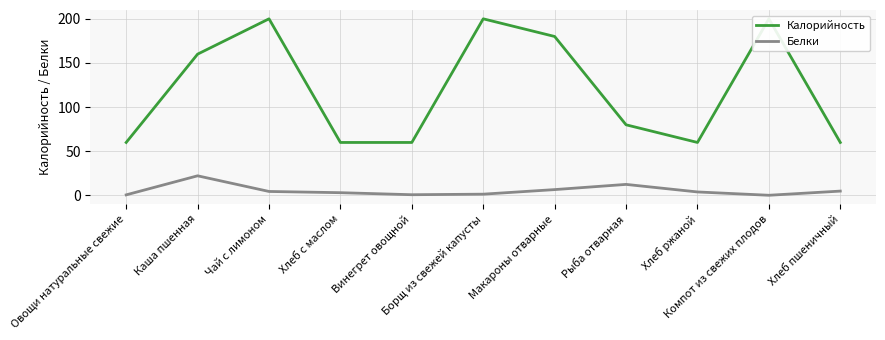

What is the sum of all Белки values?

61.0